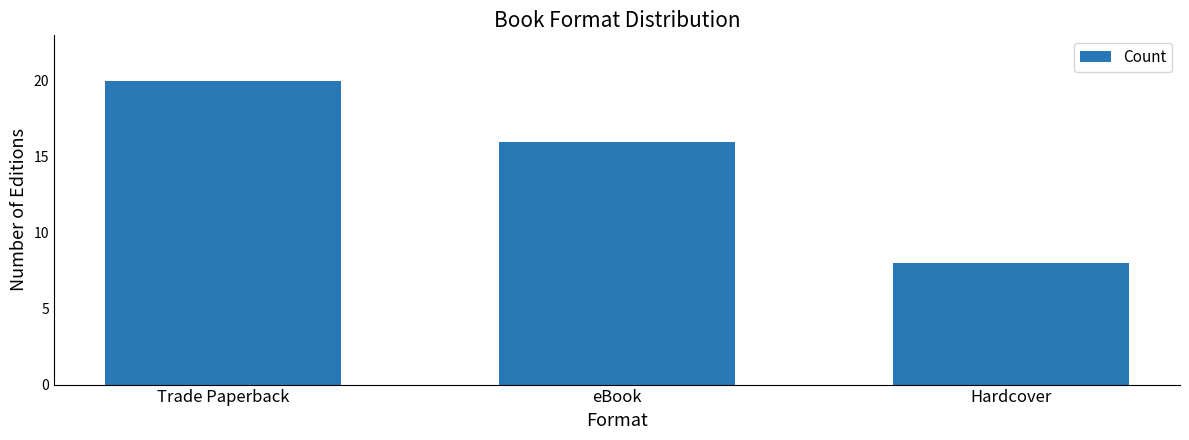

What position from the right is Trade Paperback?

3